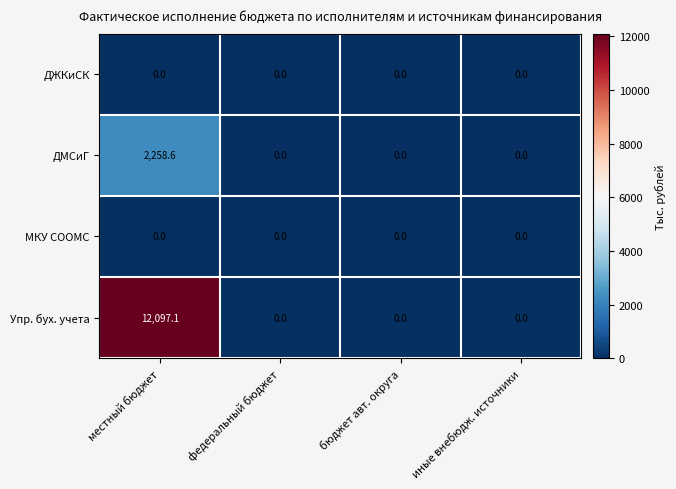

Which series has the largest range (max minus min)?

Упр. бух. учета